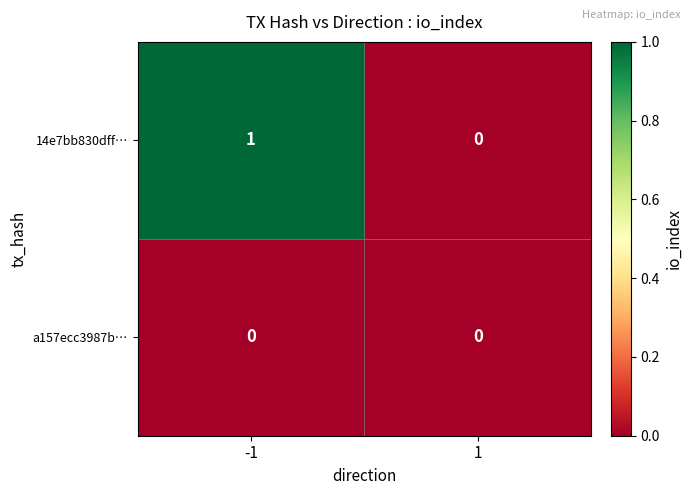

What is the spread (max minus min) of values at -1?

1